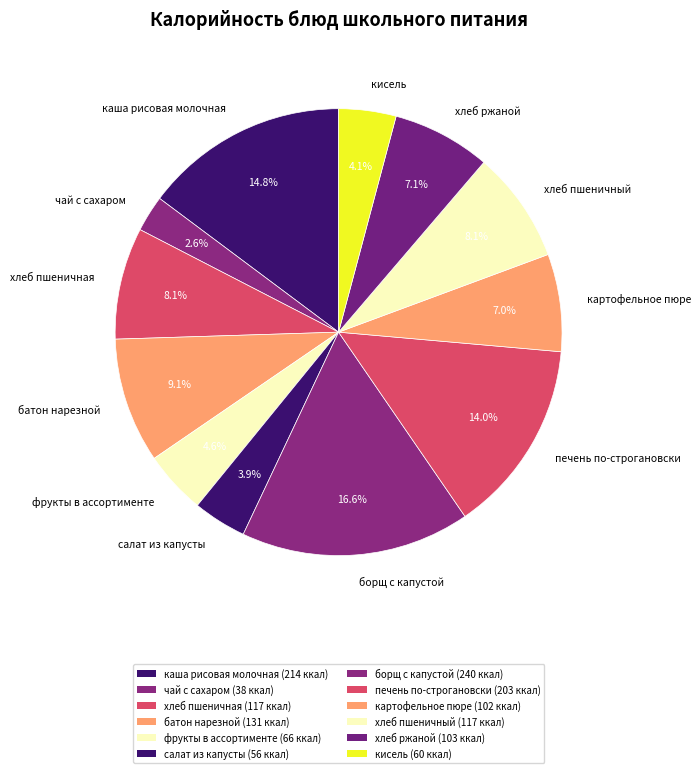

Does any single category account for the majority?

No